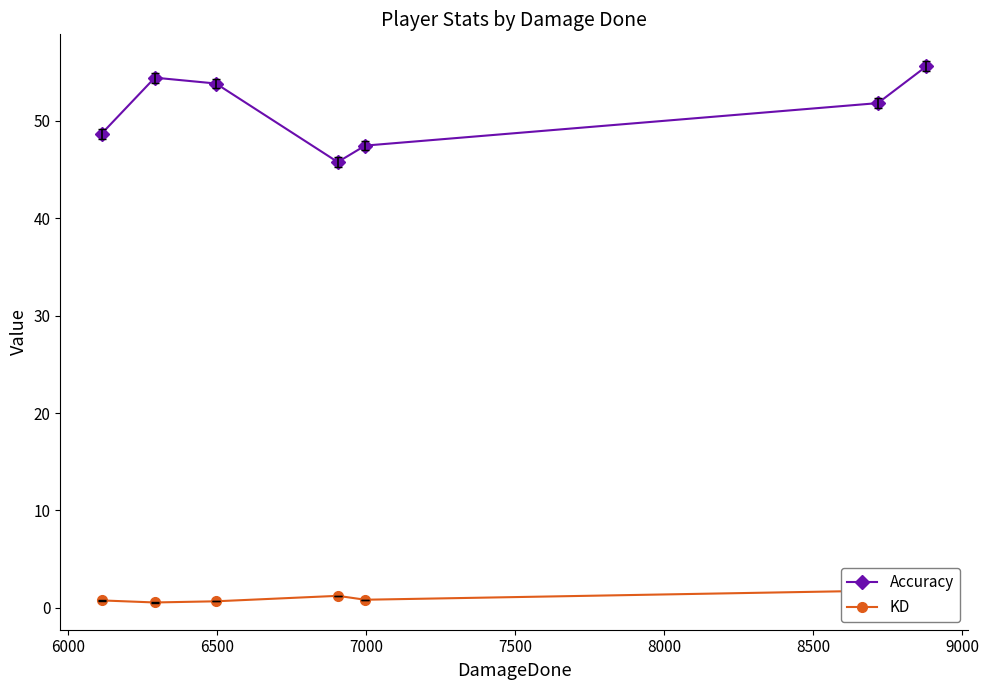

True or false: Accuracy has more than 0 interior local peaks.

True